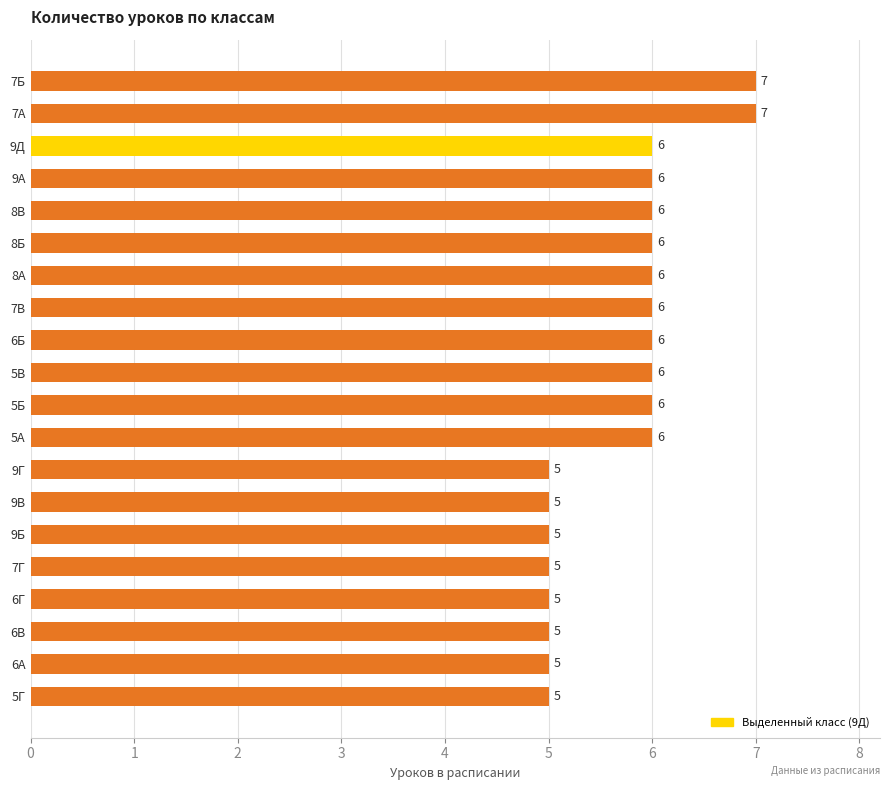

Reading bottom to top, list all the values displayed in this chart.

5Г=5	6А=5	6В=5	6Г=5	7Г=5	9Б=5	9В=5	9Г=5	5А=6	5Б=6	5В=6	6Б=6	7В=6	8А=6	8Б=6	8В=6	9А=6	9Д=6	7А=7	7Б=7